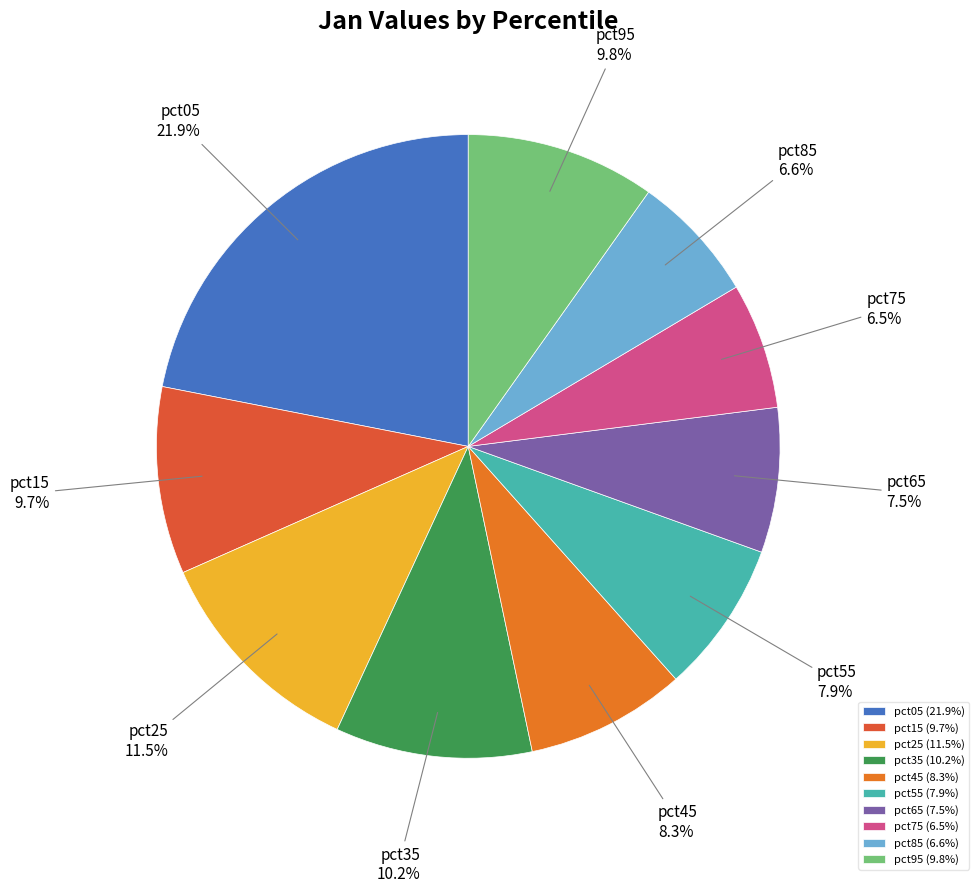

What is the total percentage of pct55 and pct95?

17.7%